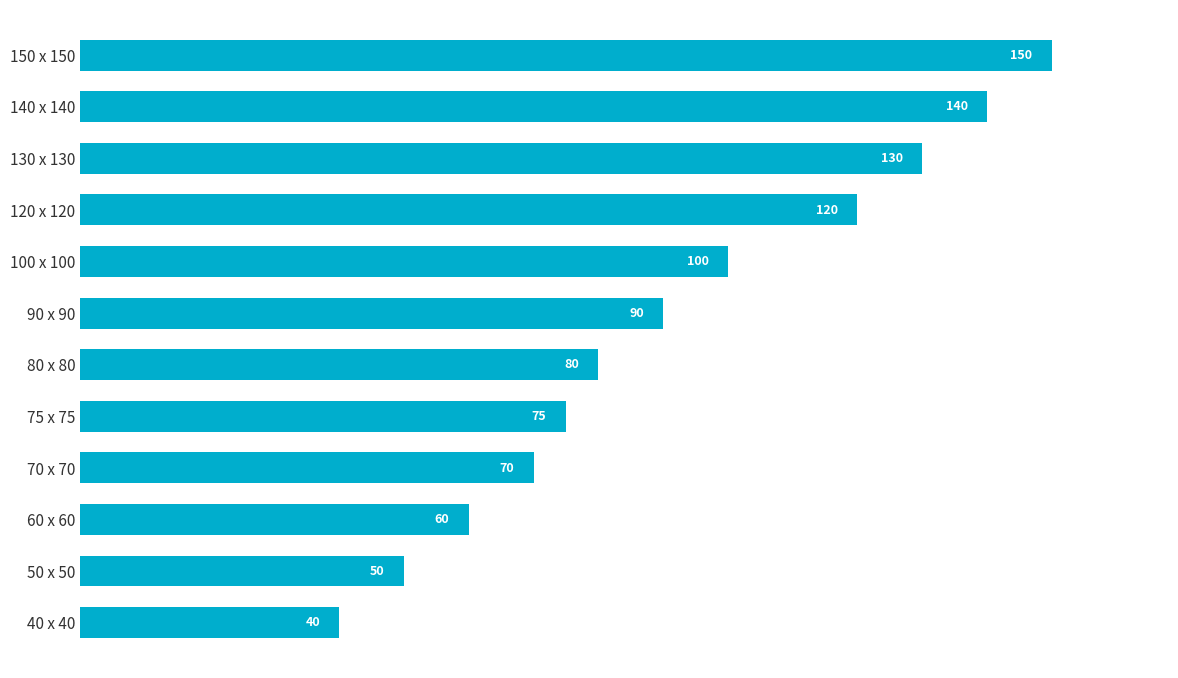

What is the sum of all values?

1105